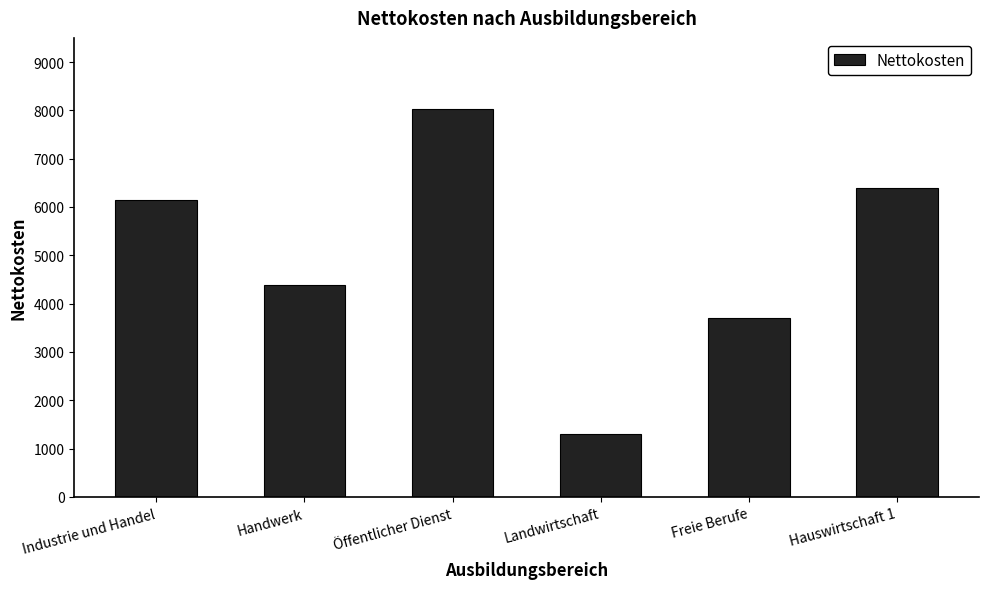

What is the label of the 6th bar from the right?

Industrie und Handel